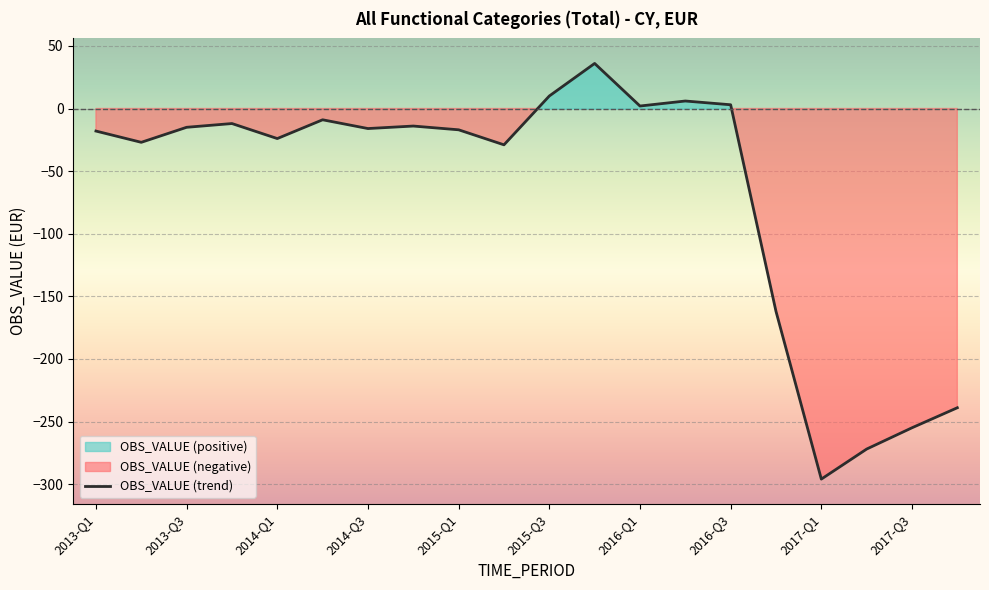

How many series are shown in this chart?

1